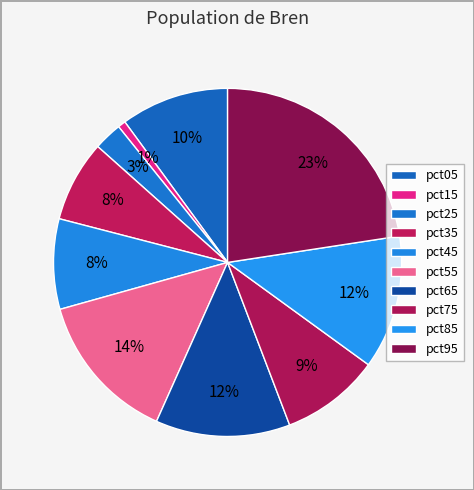

Count the number of slices in the pie.

10